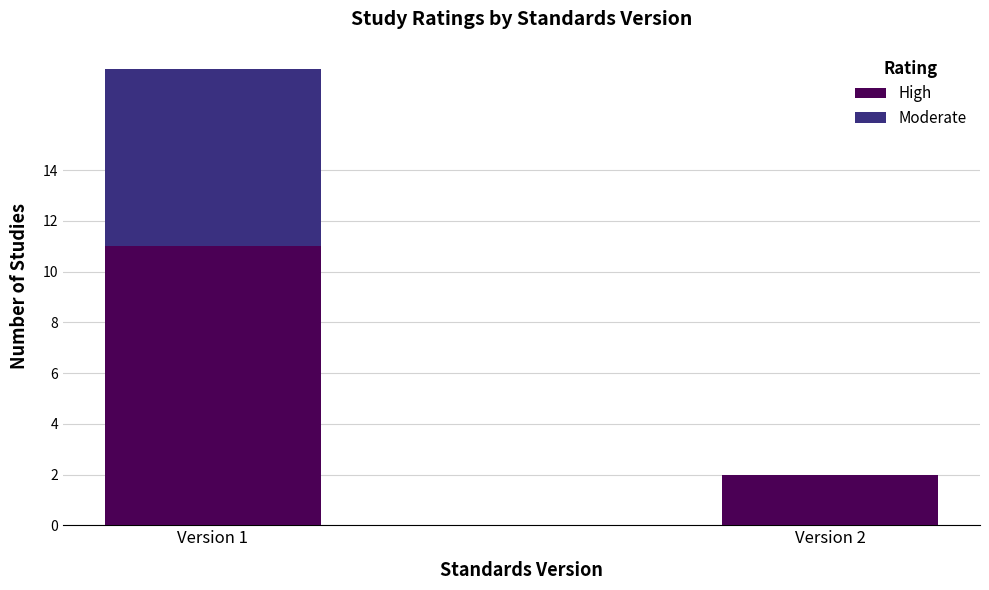

Count the number of data series in this chart.

2